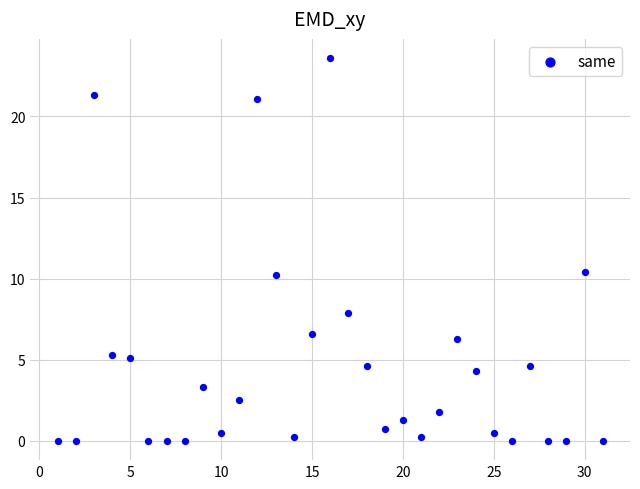

What is the range of Y values (max minus min)?

23.6